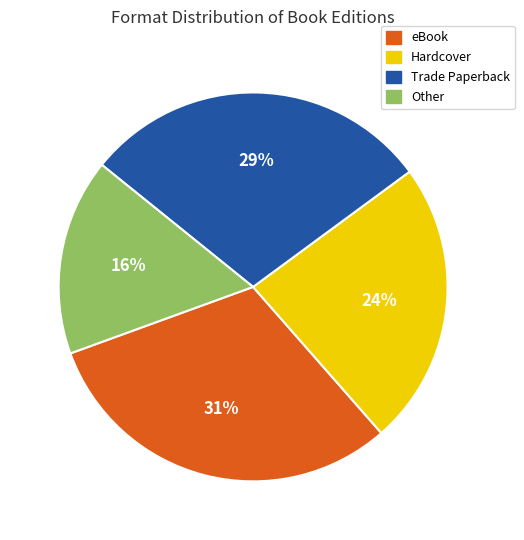

Approximately how many times larger is the value at Other compared to eBook?

0.5